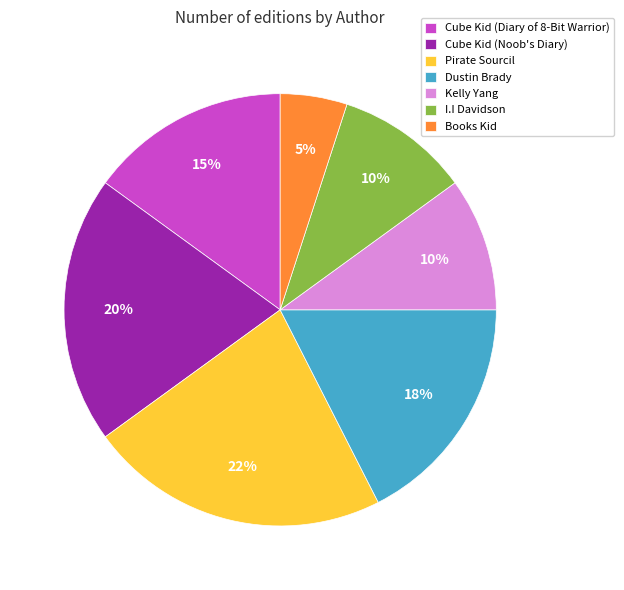

To the nearest percent, what is the difference between the largest and smallest slice percentages?

18%